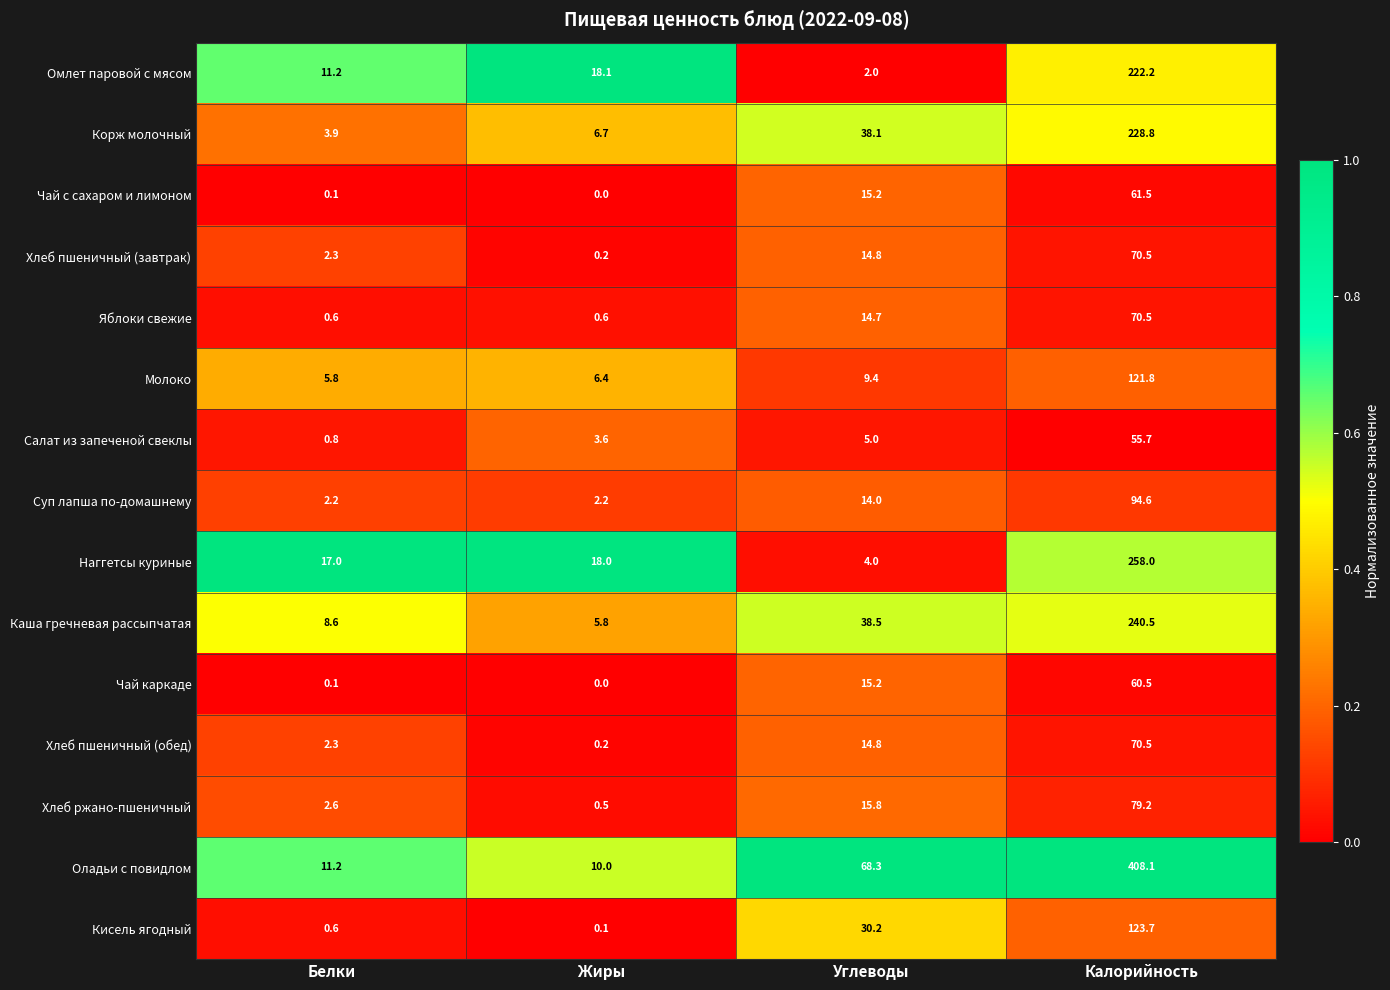

List the labels in order of Омлет паровой с мясом value, largest first.

Калорийность, Жиры, Белки, Углеводы